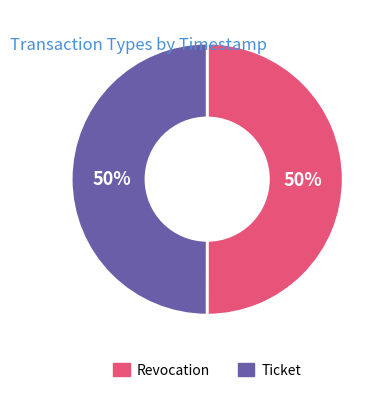

Do Revocation and Ticket together represent more than half of the pie?

Yes